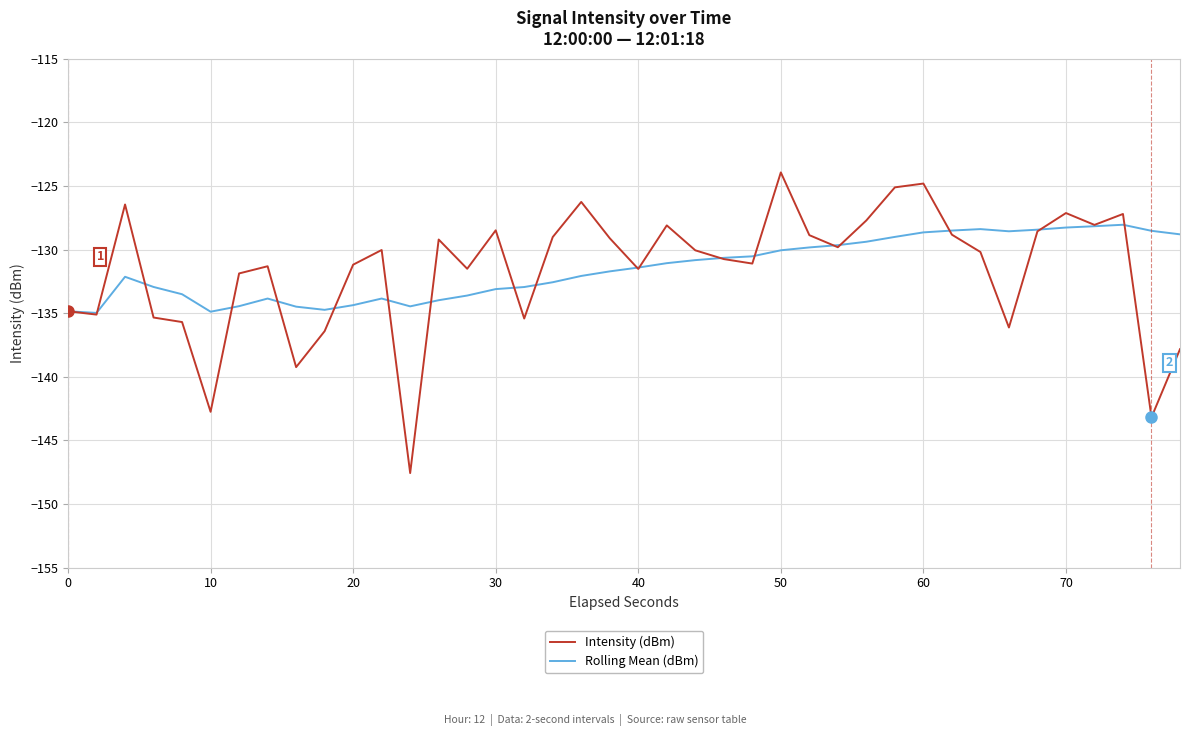

What is the minimum value shown in the chart?

-147.6